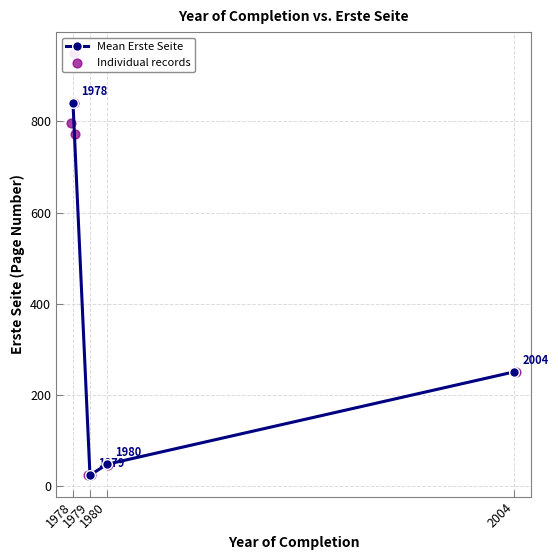

True or false: Mean Erste Seite has more than 0 points higher than both neighbors.

False